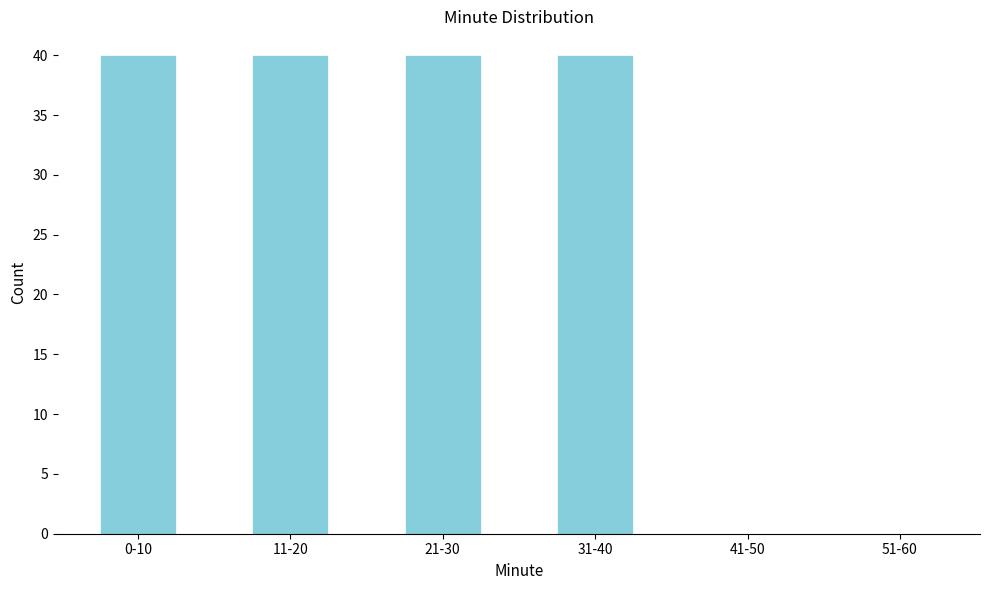

Reading right to left, transcribe all the data shown in this chart.

51-60=0	41-50=0	31-40=40	21-30=40	11-20=40	0-10=40